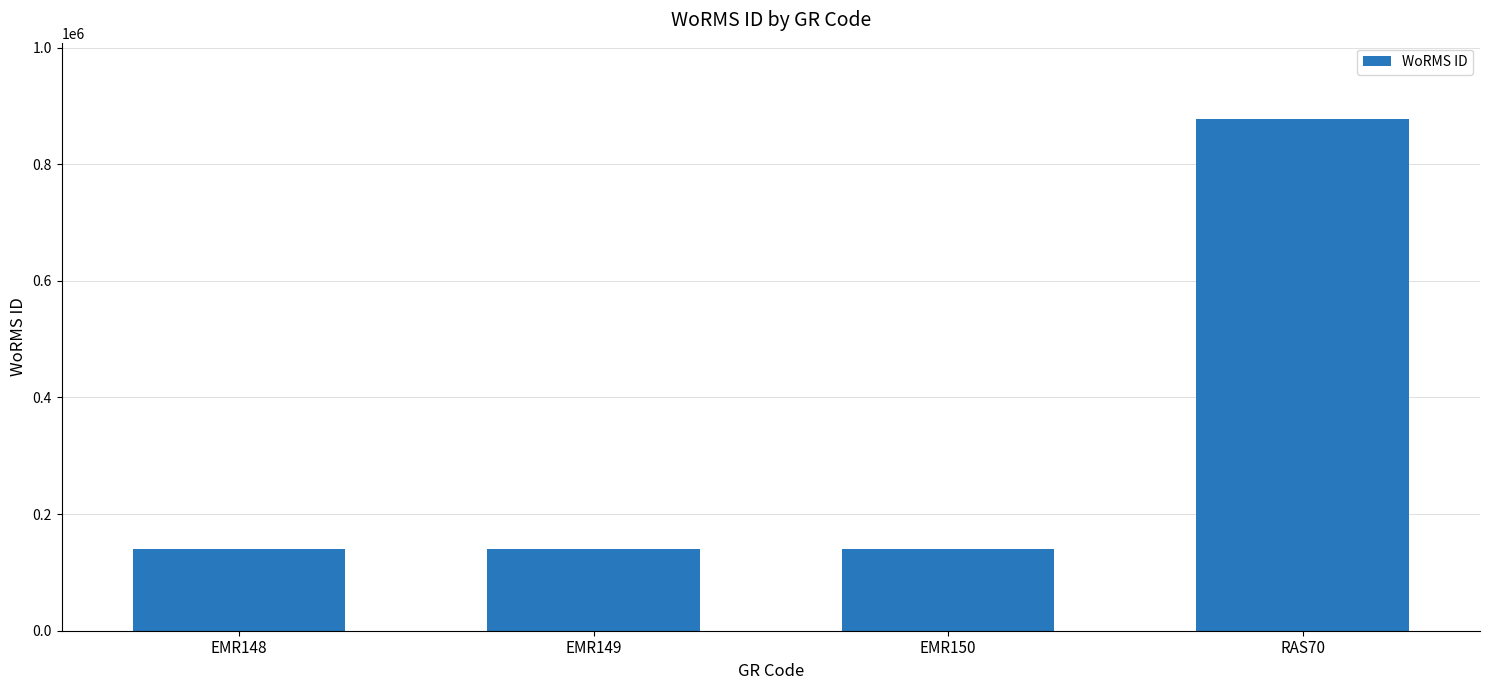

Between RAS70 and EMR149, which is larger?

RAS70